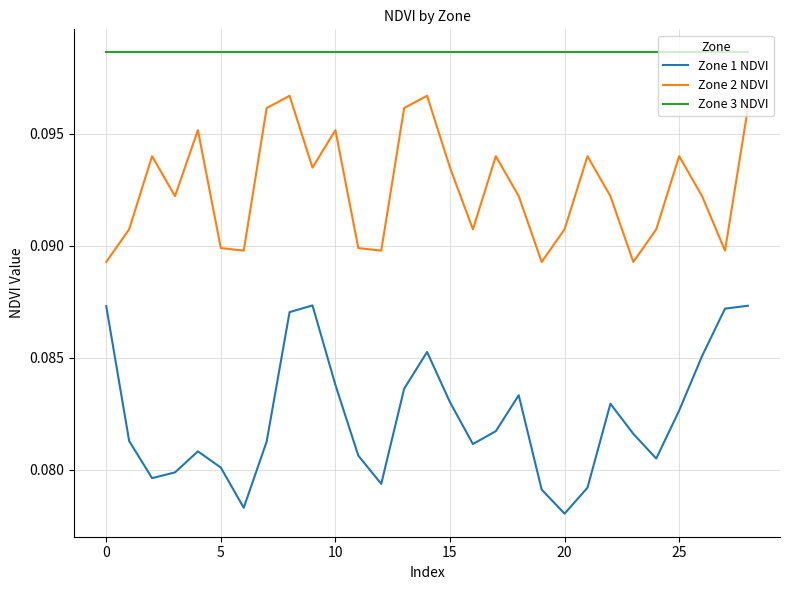

Which series has the largest total across all categories?

Zone 3 NDVI